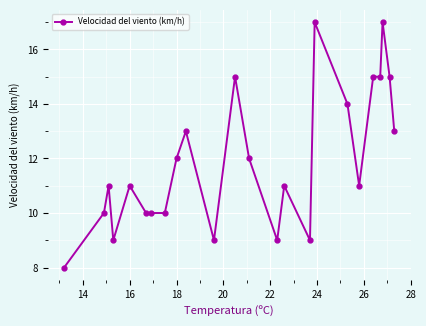

Reading left to right, what are all the values shown in this chart?

8	10	11	9	11	10	10	10	12	13	9	15	12	9	11	9	17	14	11	15	15	17	15	13